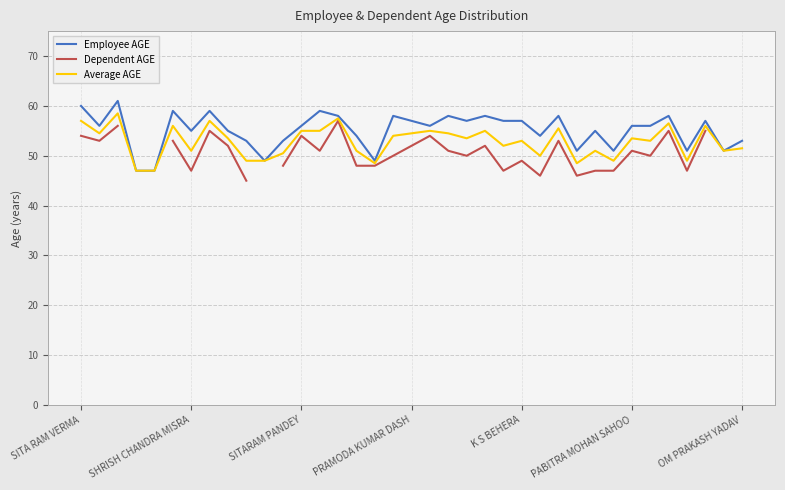

What is the highest value of the Employee AGE series?

61.0